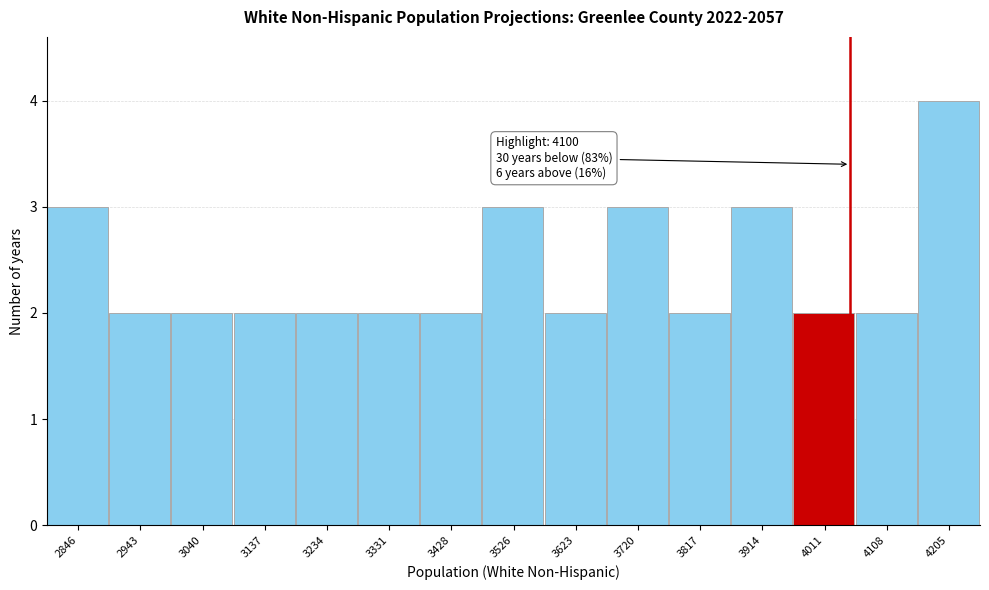

Reading left to right, what are all the values shown in this chart?

3	2	2	2	2	2	2	3	2	3	2	3	2	2	4